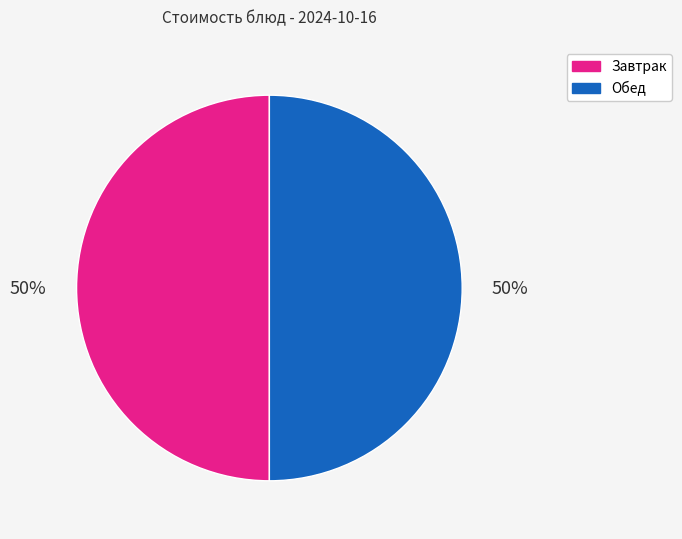

What is the ratio of the value at Завтрак to the value at Обед?

1.0